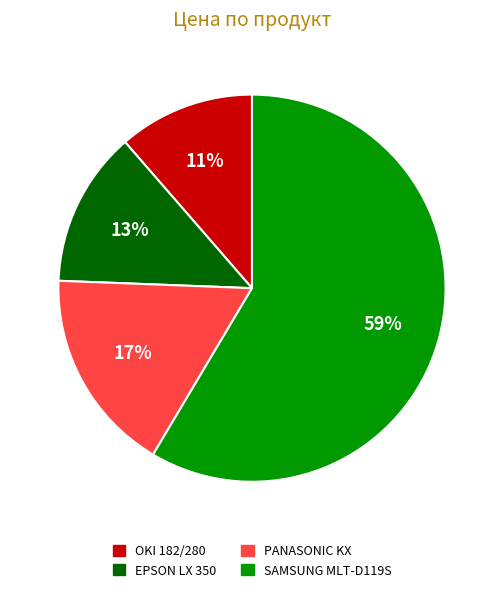

Do SAMSUNG MLT-D119S and OKI 182/280 together represent more than half of the pie?

Yes